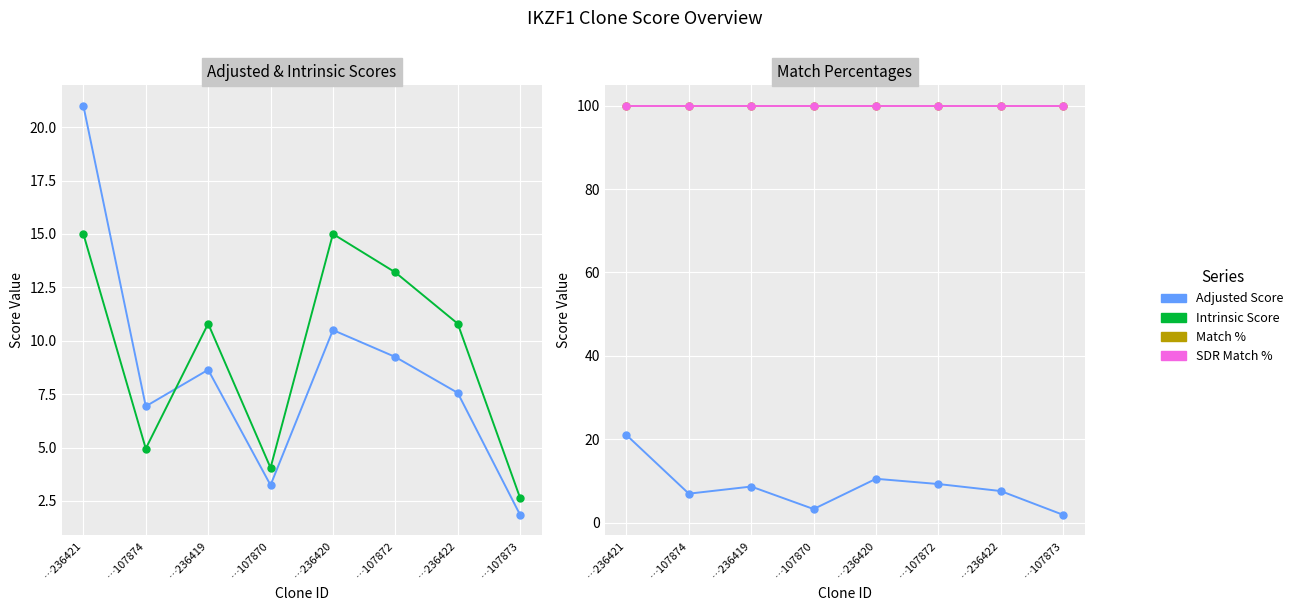

Which category has the highest value in the Adjusted Score series?

…236421